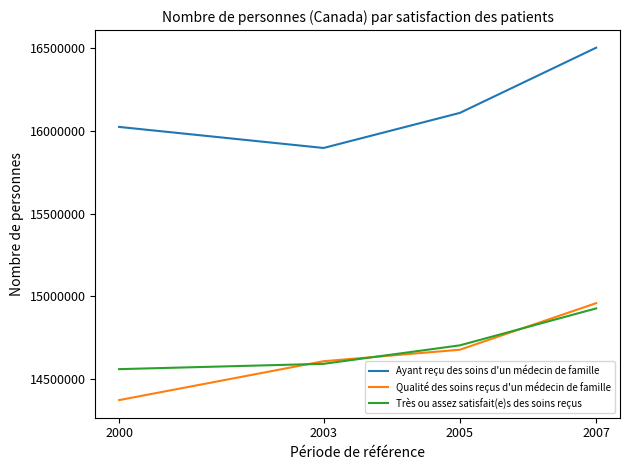

List the labels in order of Ayant reçu des soins d'un médecin de famille value, largest first.

2007, 2005, 2000, 2003